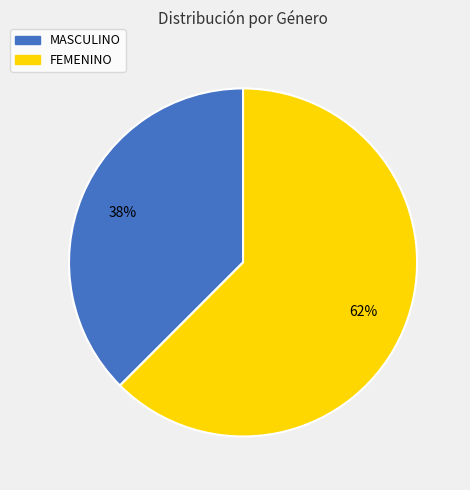

Between MASCULINO and FEMENINO, which is larger?

FEMENINO